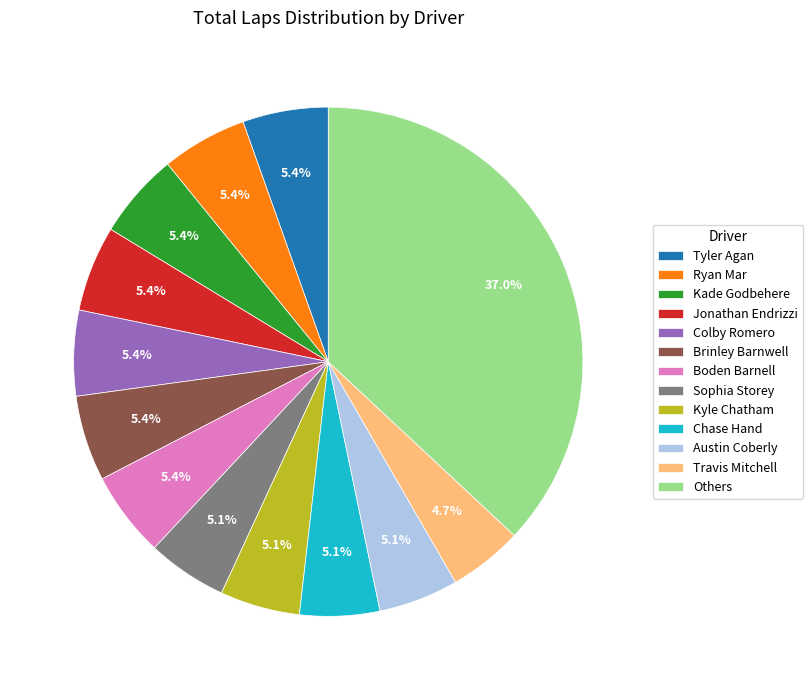

What is the largest slice in the pie chart?

Others